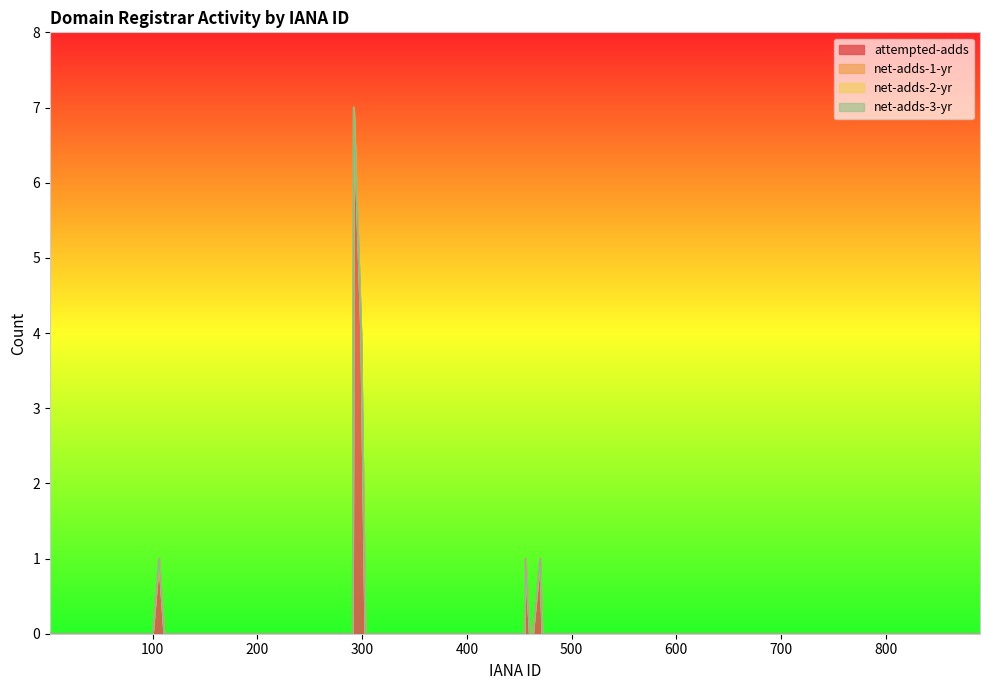

How many series are shown in this chart?

4